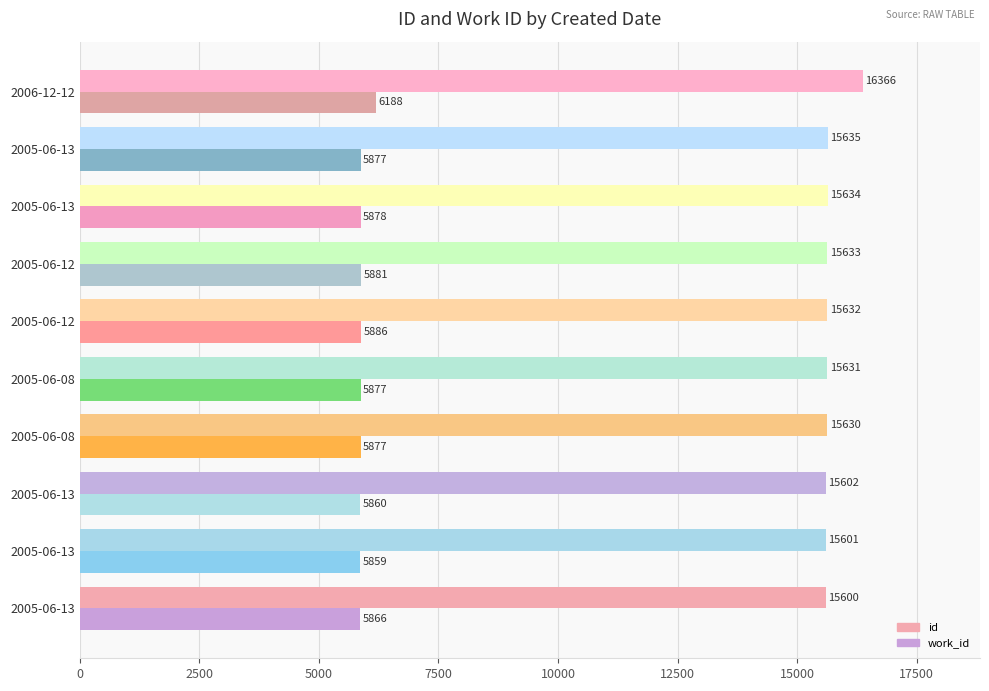

How many distinct data groups are displayed?

2